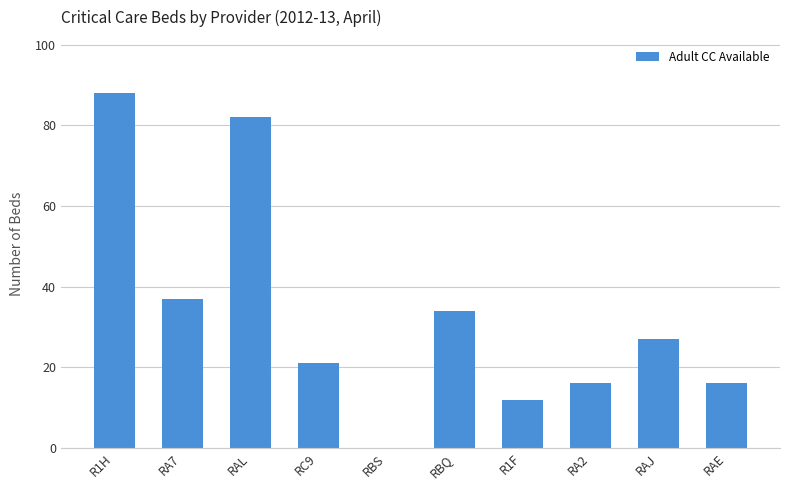

What is the approximate value at RA2?

16